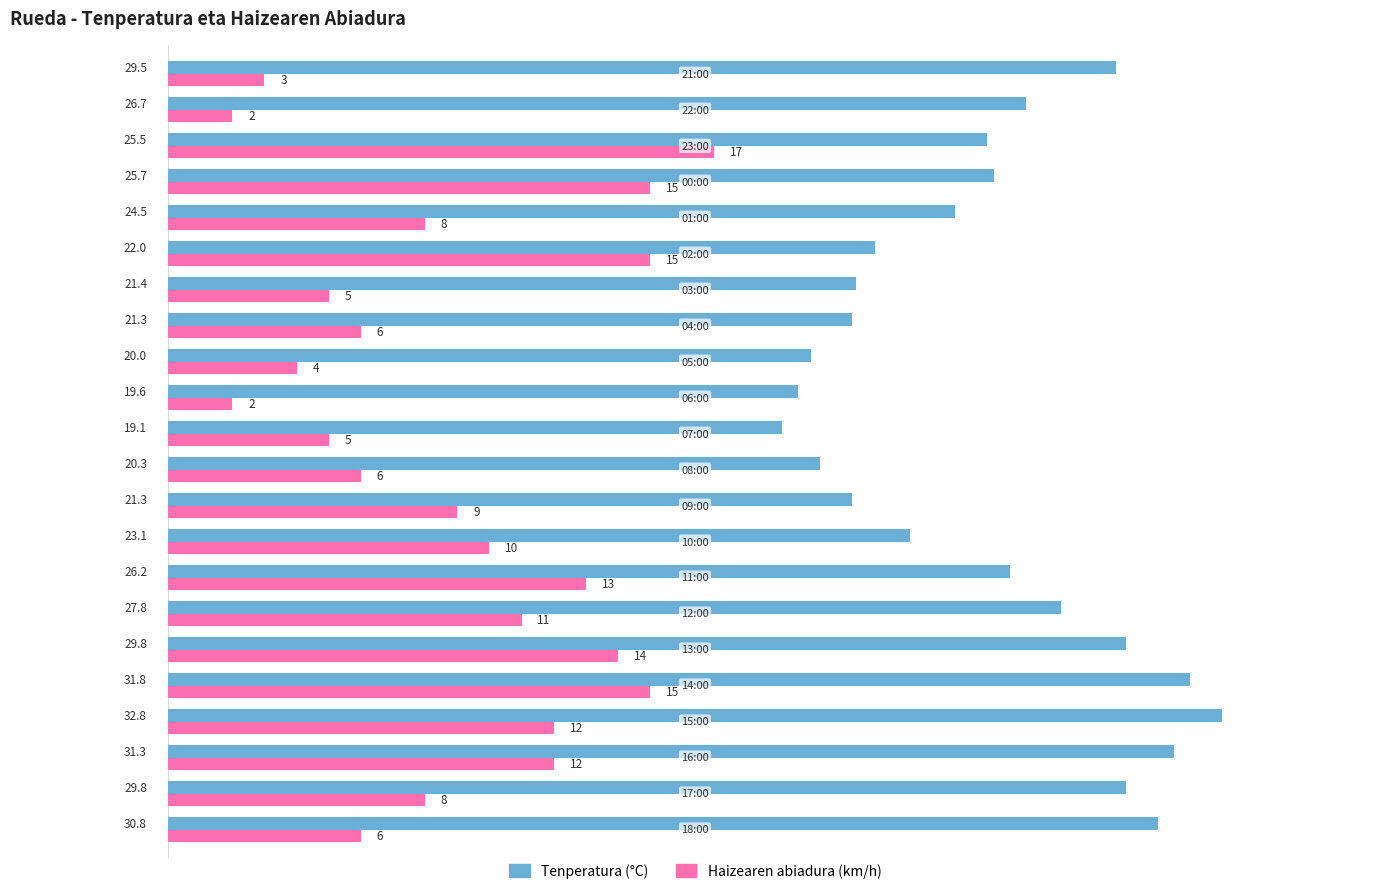

What is the difference between the second highest and minimum values in the Haizearen abiadura (km/h) series?

13.0